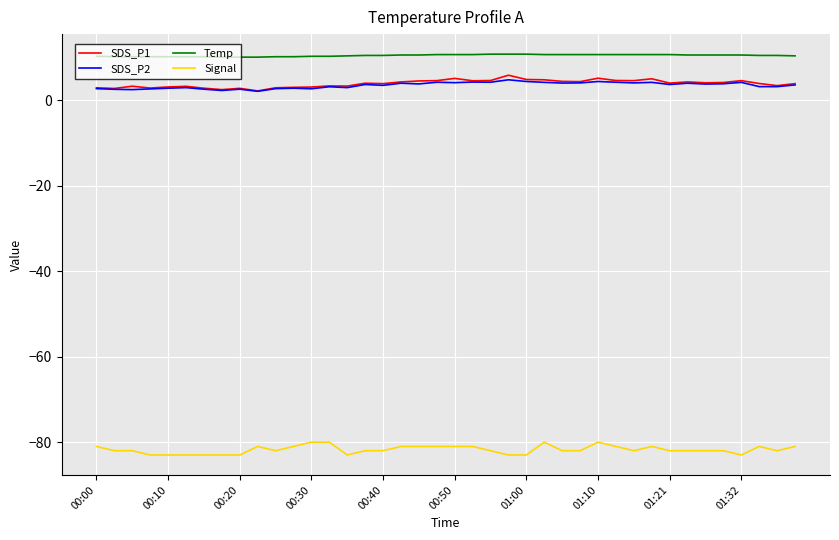

True or false: Signal and SDS_P2 intersect in this chart.

False